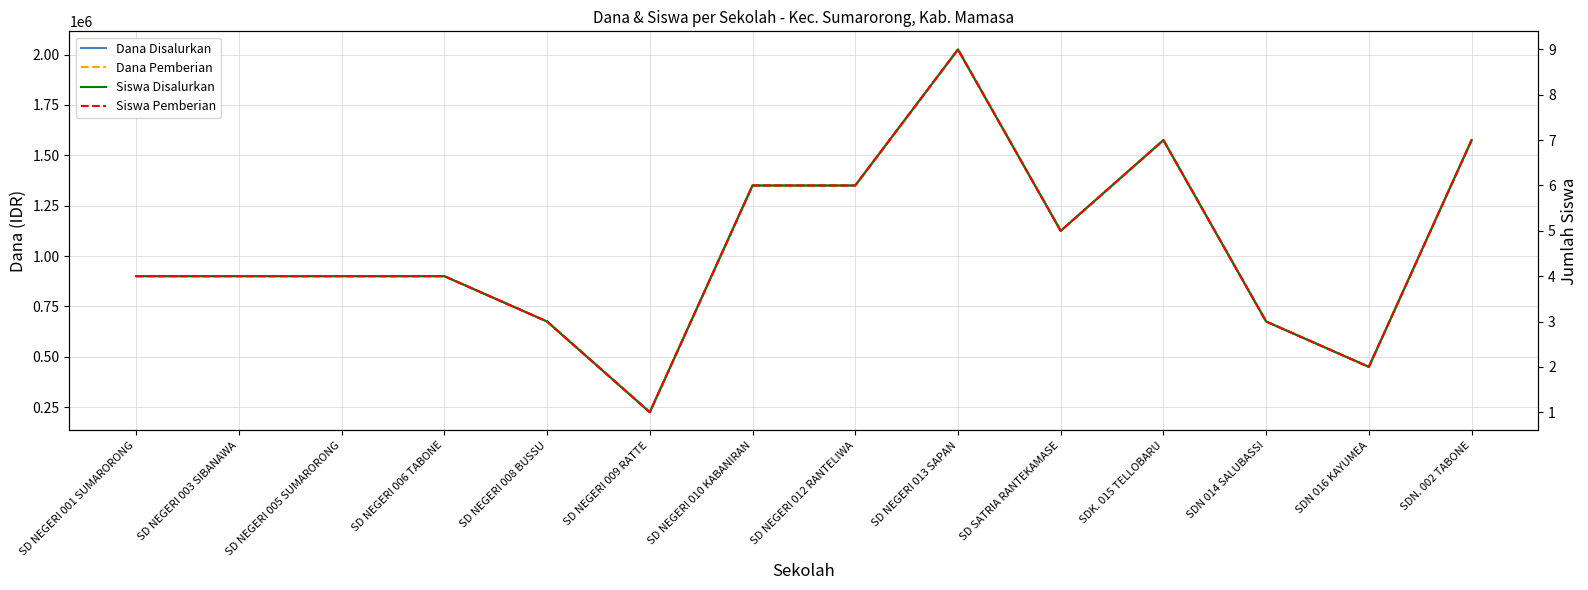

What is the label of the 13th point from the left?

SDN 016 KAYUMEA